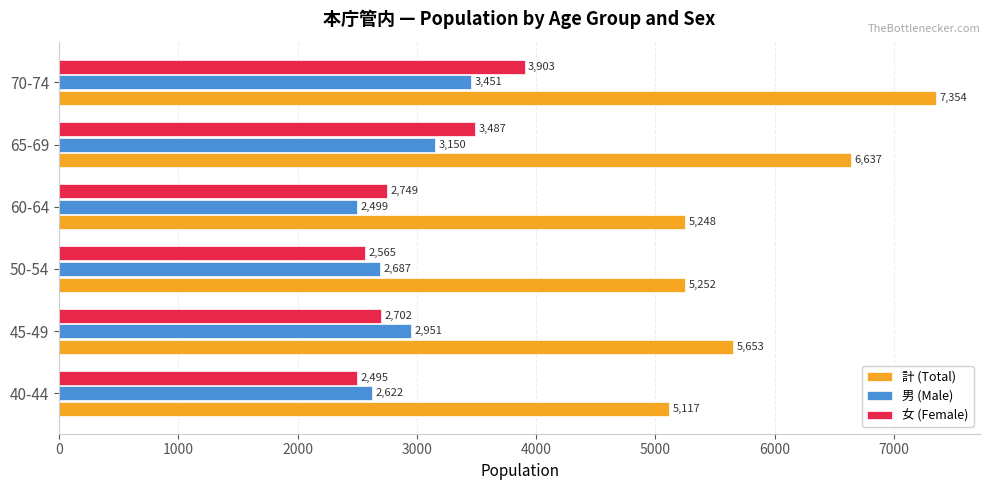

What is the sum of all 女 (Female) values?

17901